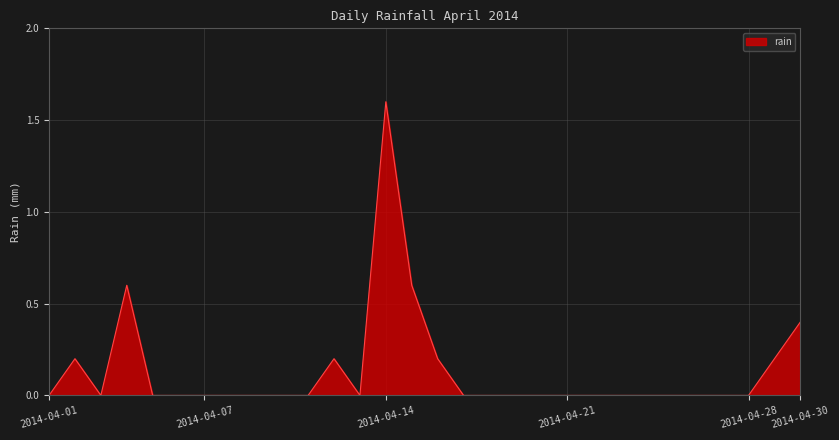

What is the difference between the maximum and minimum values?

1.6